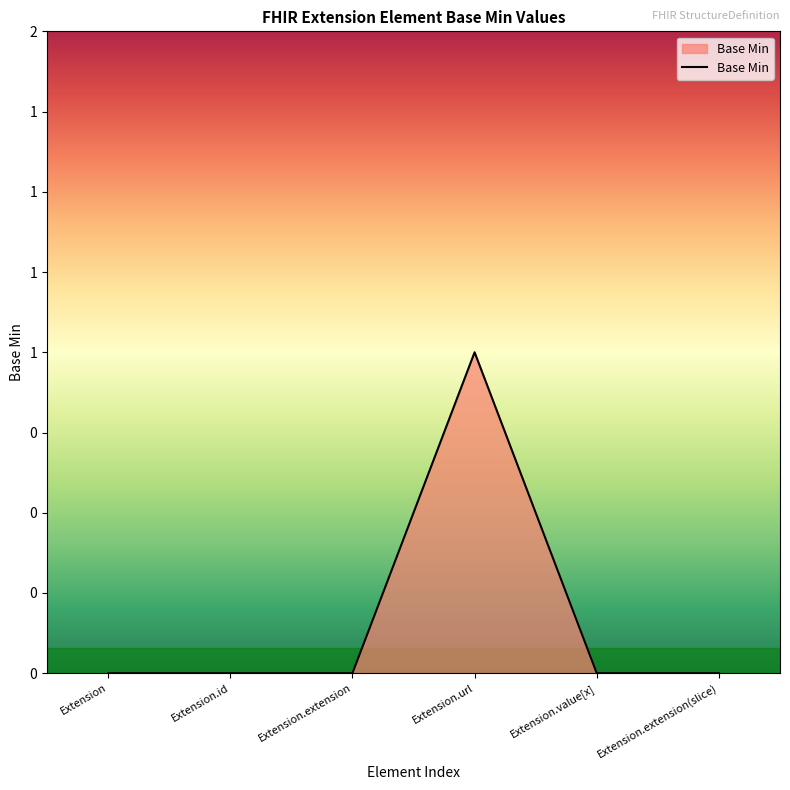

What is the maximum value shown in the chart?

1